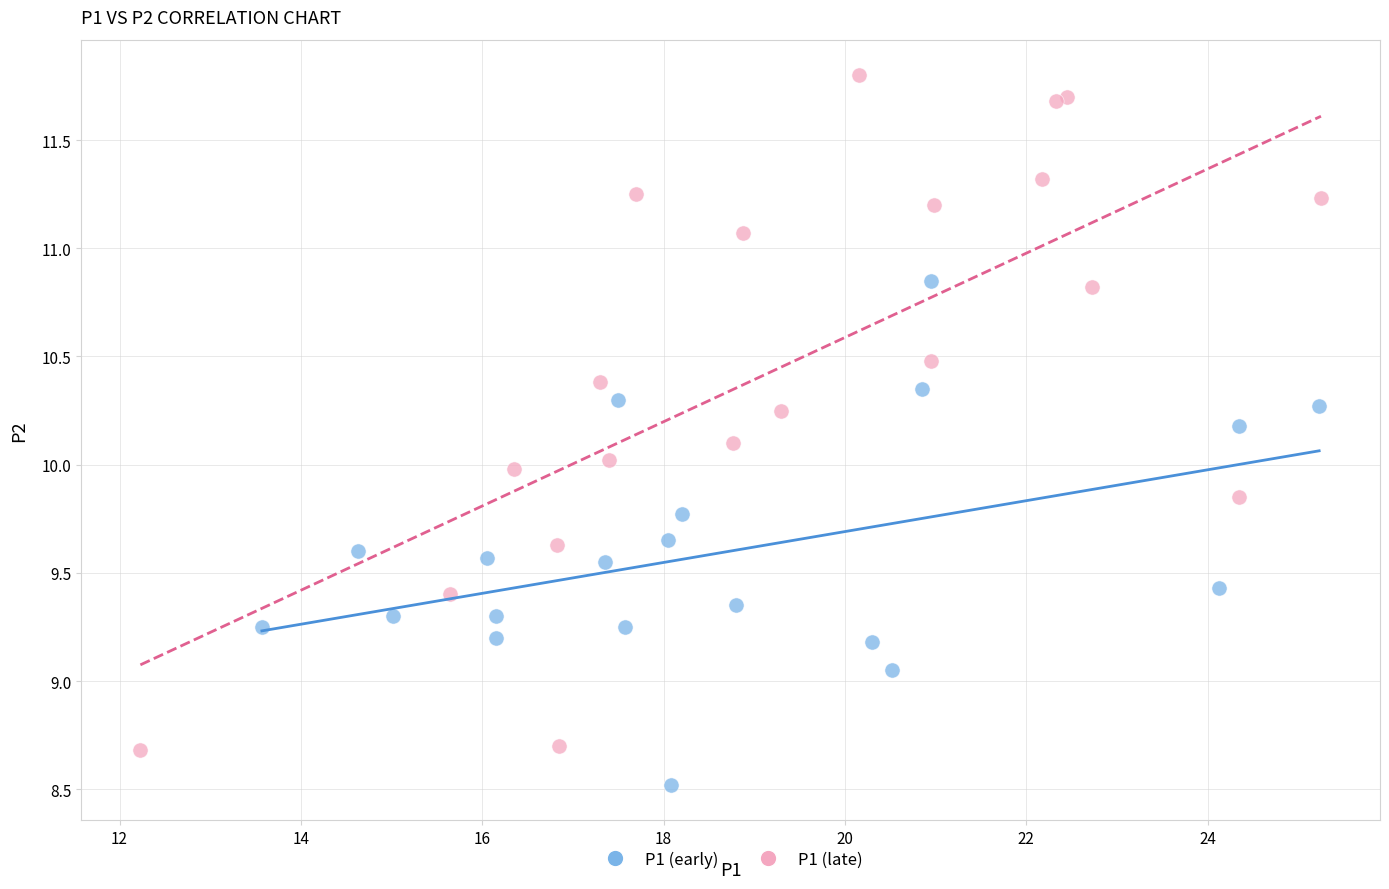

Which series reaches the maximum Y coordinate?

P1 (late)